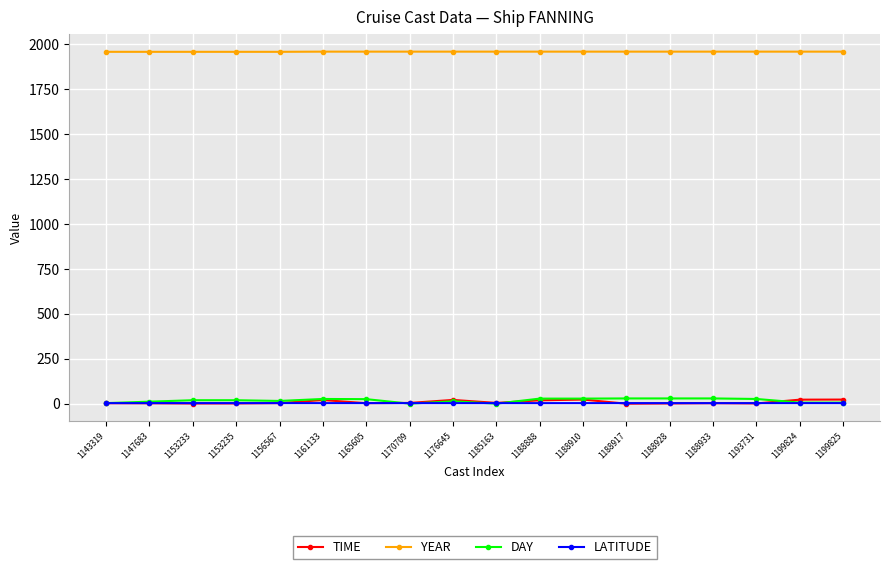

After their last crossing, which series has the higher values: TIME or LATITUDE?

TIME